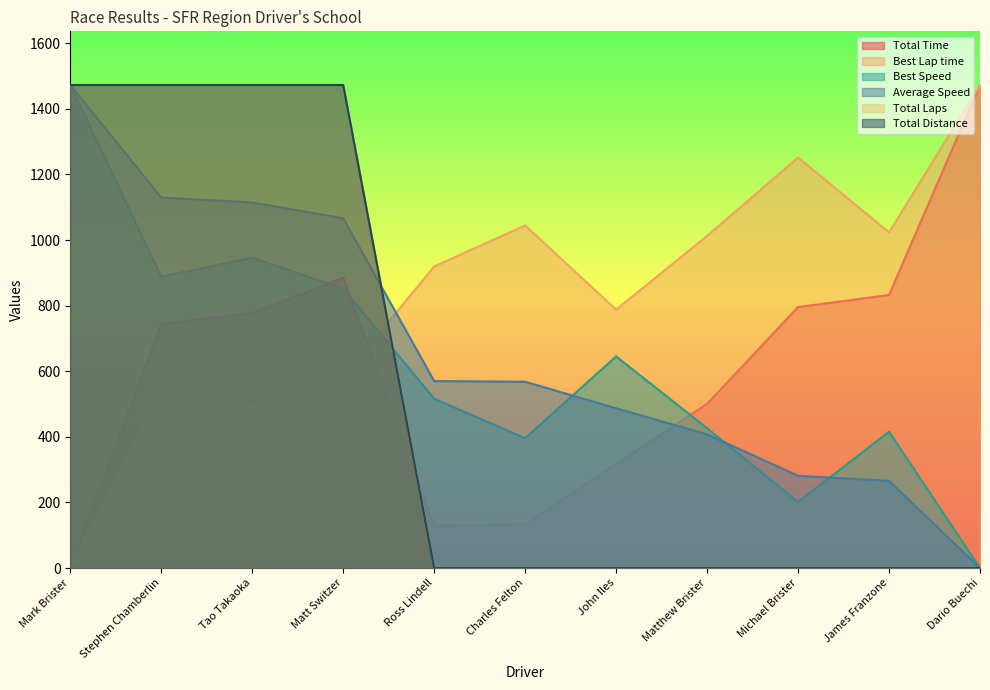

What is the highest value of the Total Laps series?

1472.8